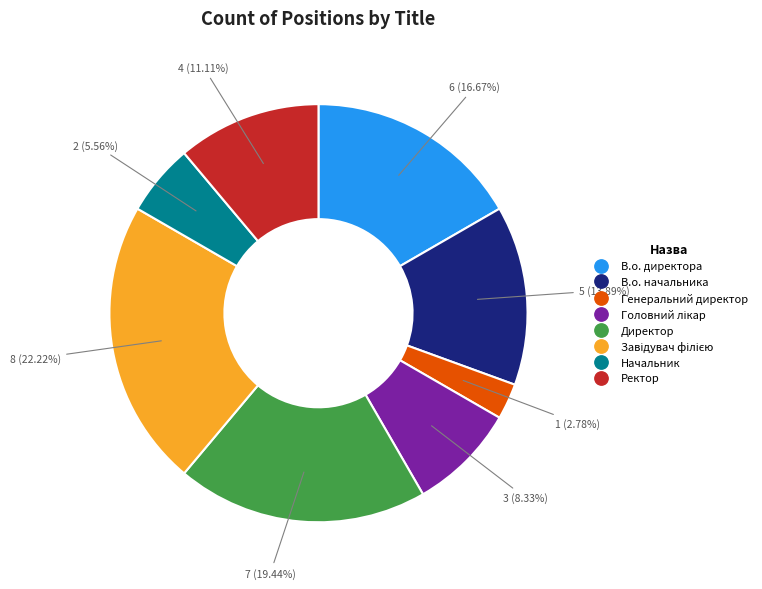

What is the smallest slice in the pie chart?

Генеральний директор